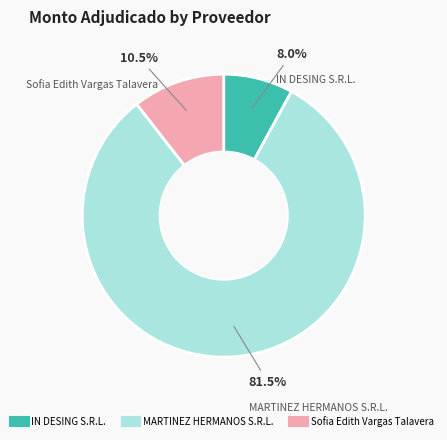

To the nearest percent, what is the difference between the largest and smallest slice percentages?

74%